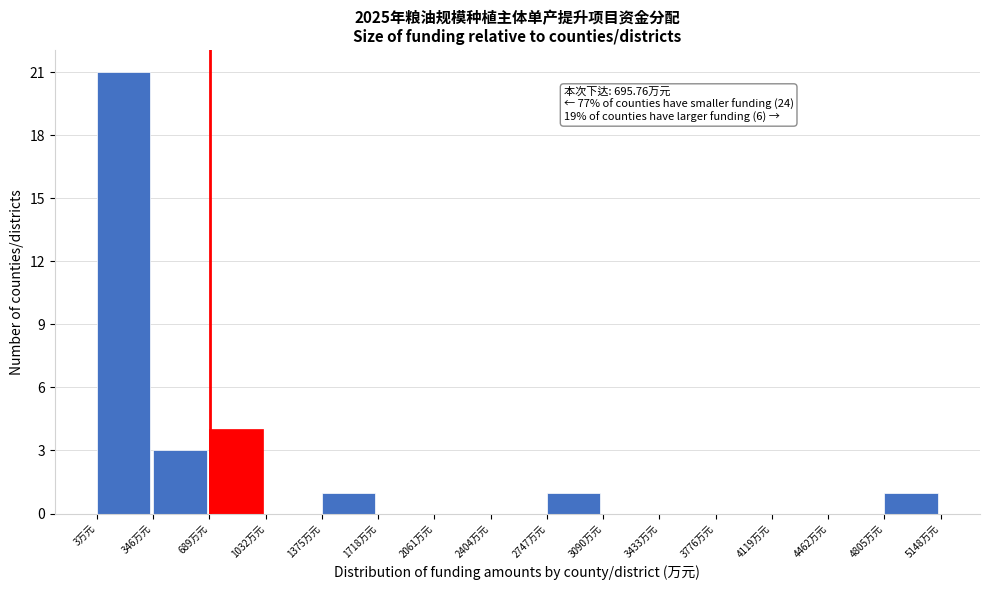

Over which range of the x-axis is the bar tallest?

0 to 350